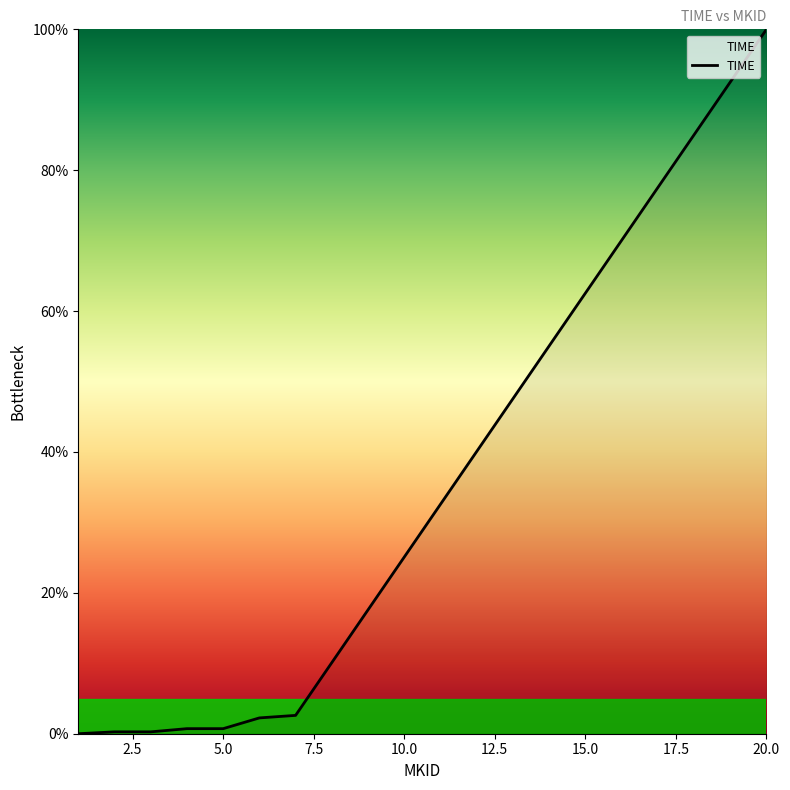

What is the maximum value shown in the chart?

100.0